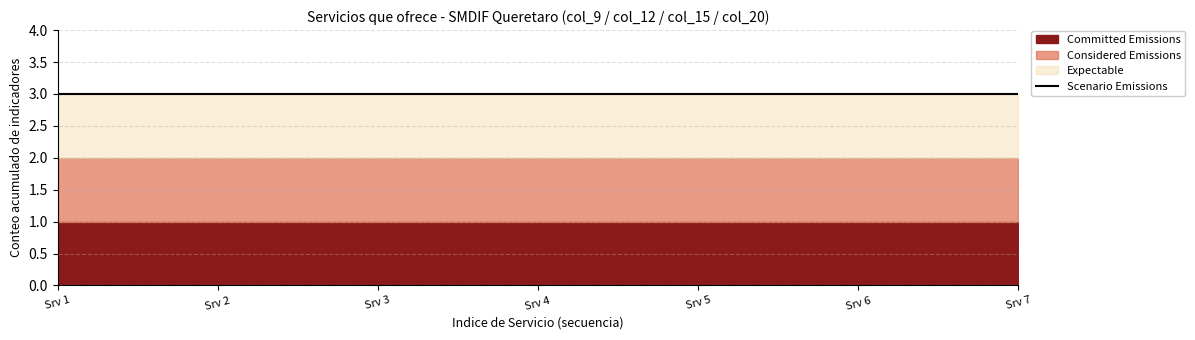

True or false: Considered Emissions and Committed Emissions cross at least once.

False